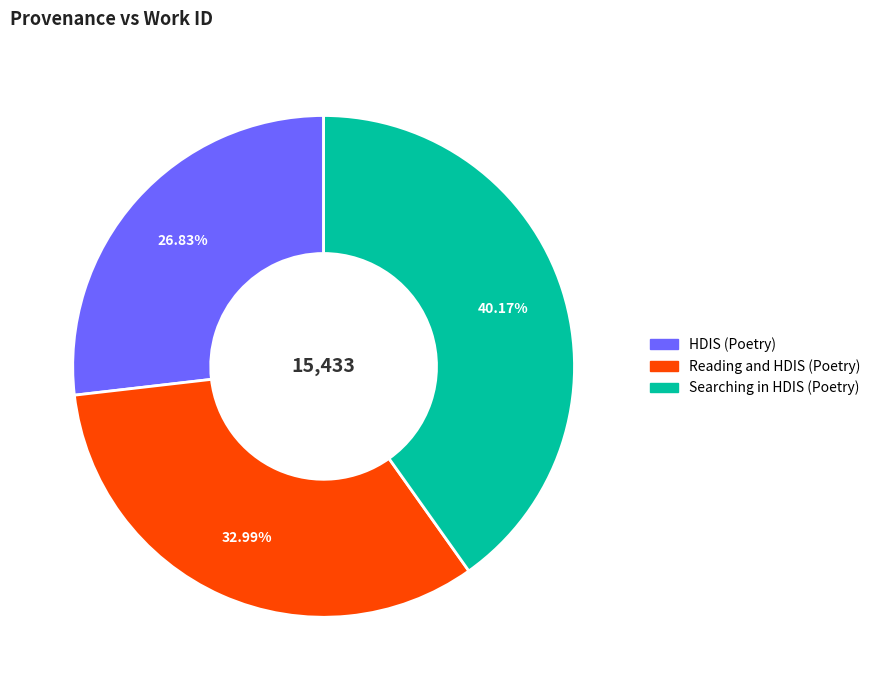

Rank the categories by value from highest to lowest.

Searching in HDIS (Poetry), Reading and HDIS (Poetry), HDIS (Poetry)